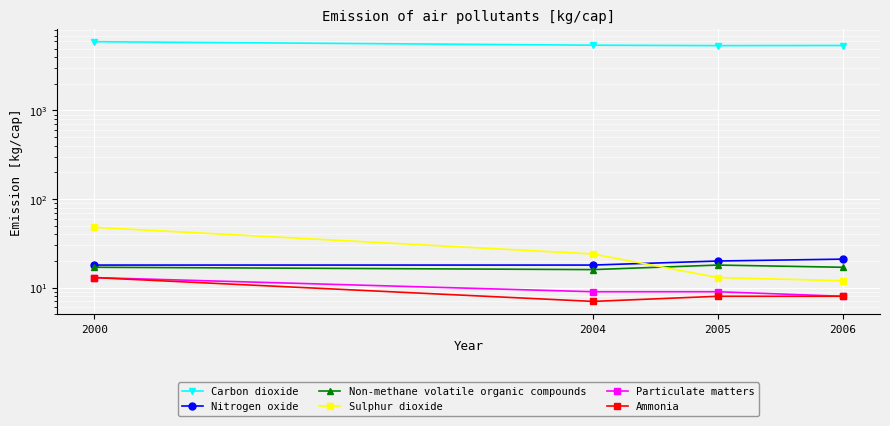

What is the sum of the Ammonia values at 2005 and 2004?

15